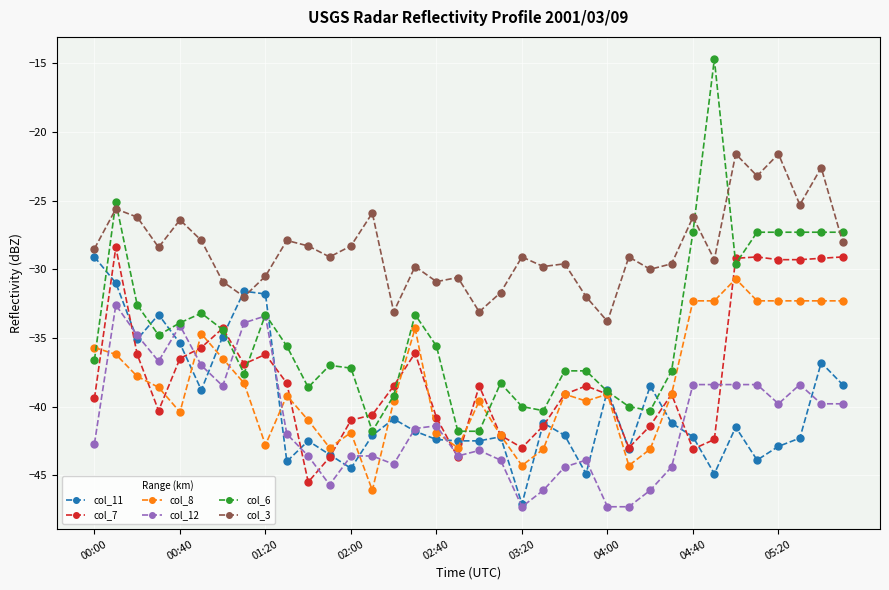

Which series has the largest total across all categories?

col_3